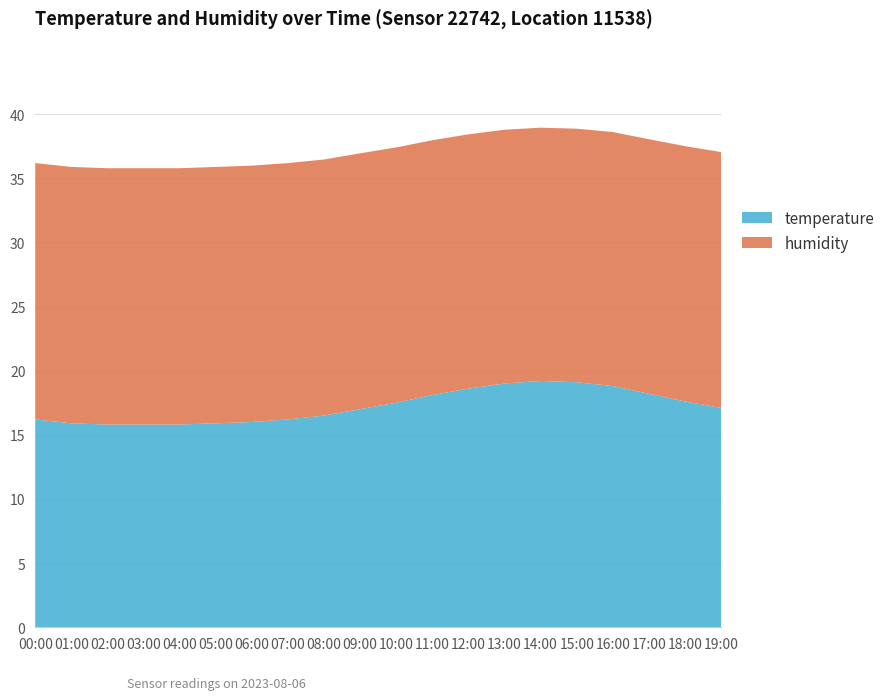

The value of temperature at 09:00 is 17.0. True or false?

True